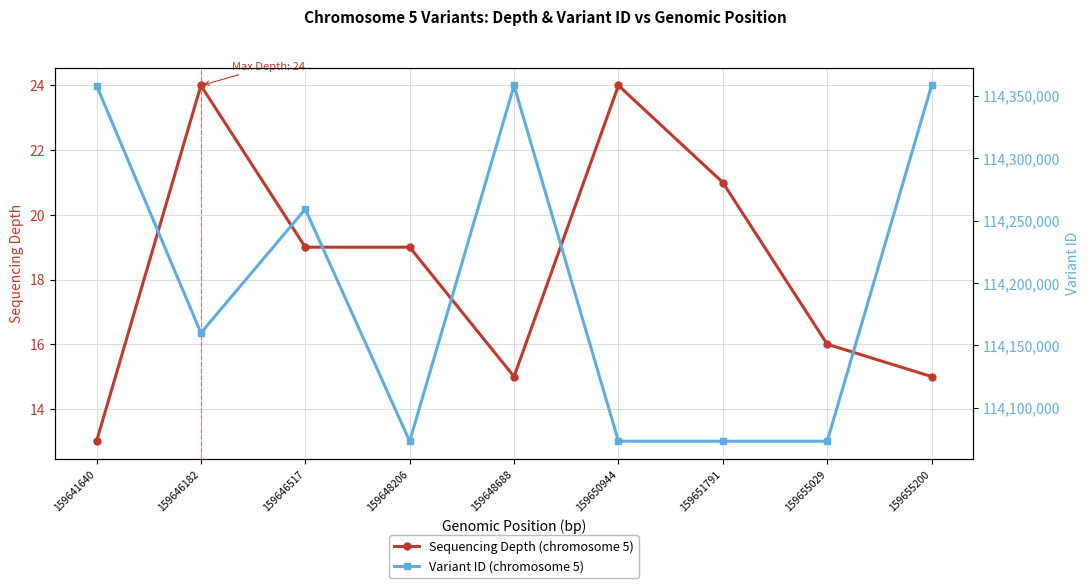

At which label does Variant ID (chromosome 5) reach its minimum?

159648206